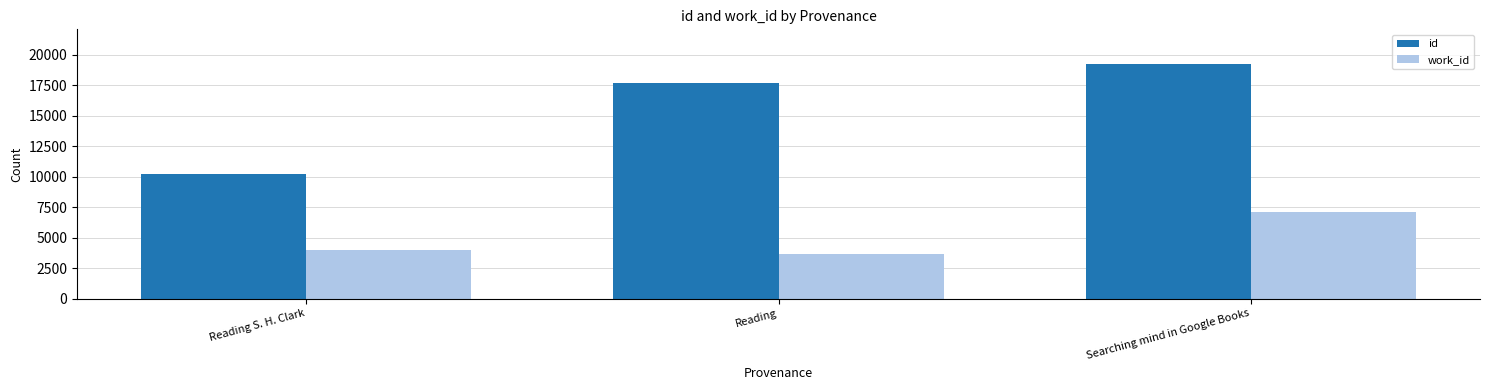

Rank the series by their average value, from highest to lowest.

id, work_id